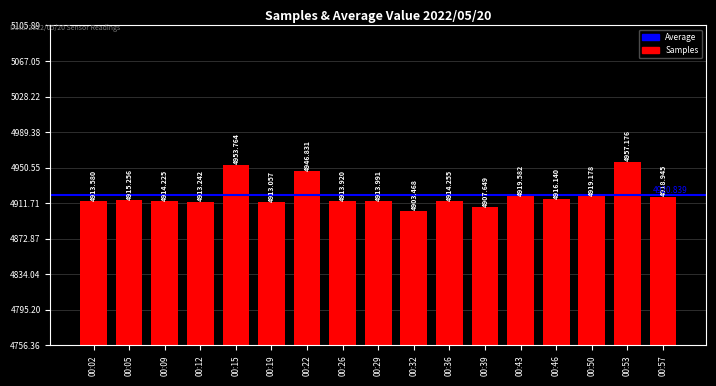

Are the bars horizontal?

No